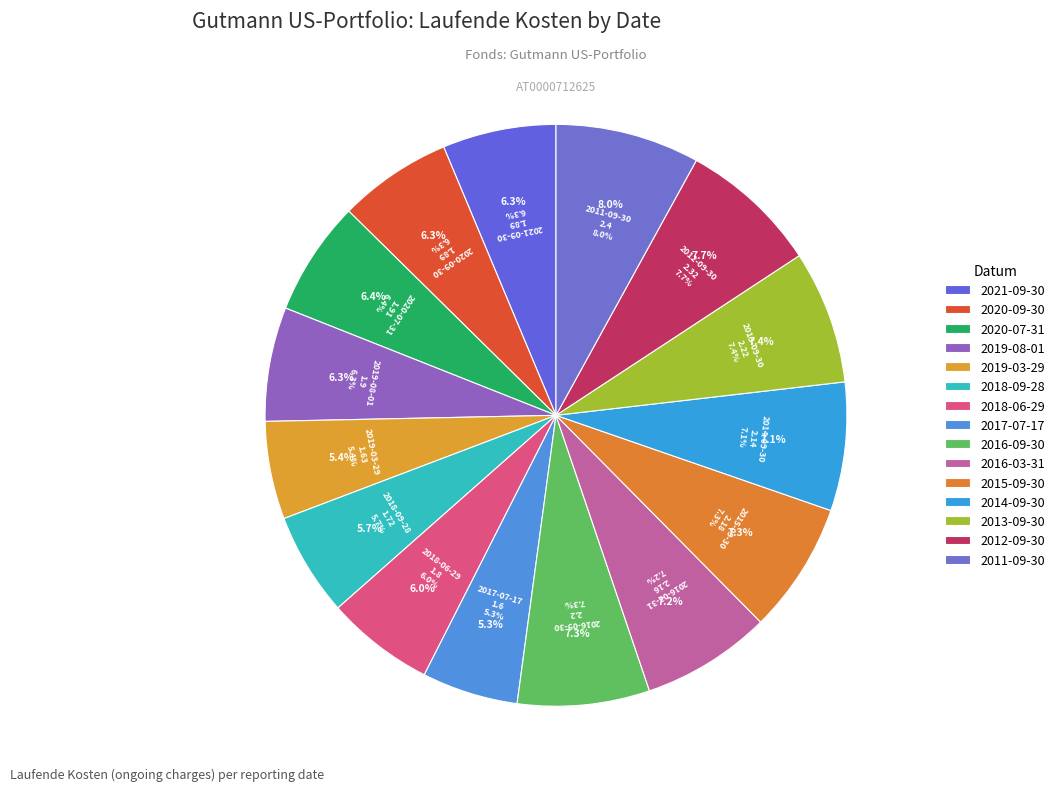

Which category has the smallest portion of the pie?

2017-07-17